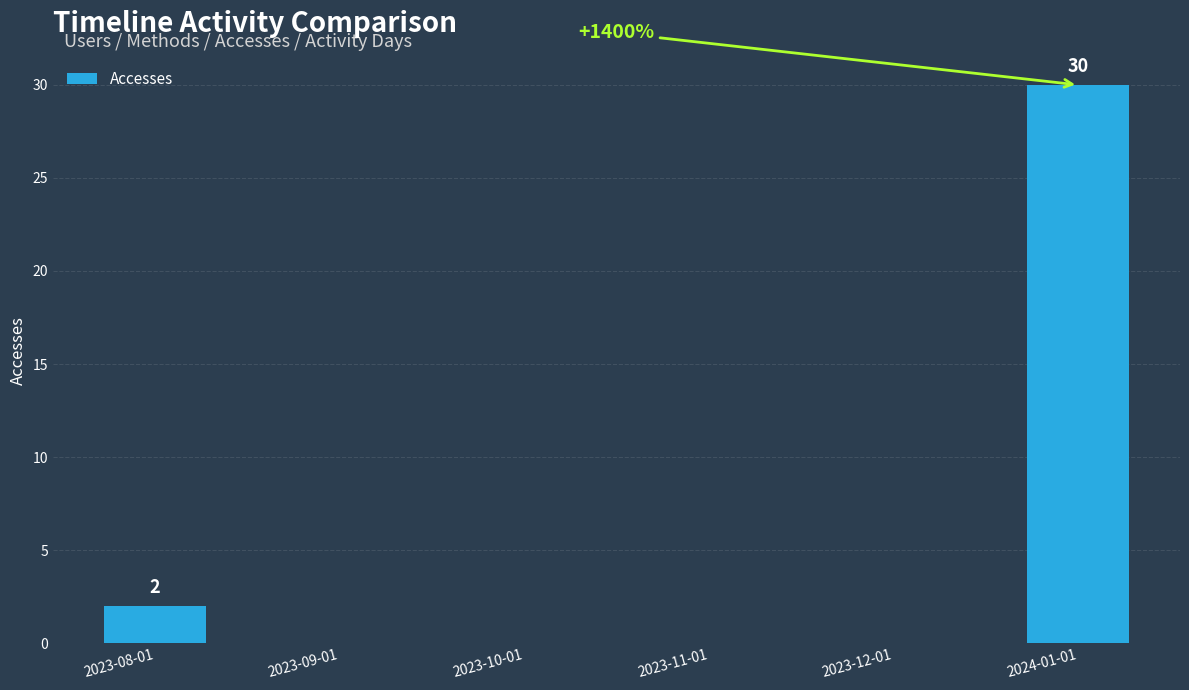

Reading right to left, what are all the values shown in this chart?

30	0	0	0	0	2